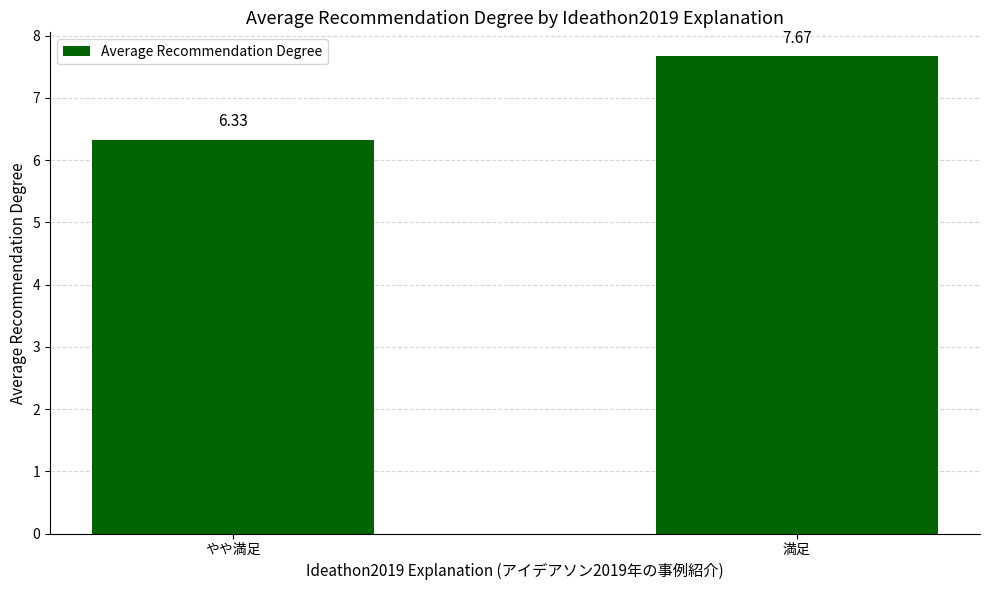

Does the chart contain any negative values?

No